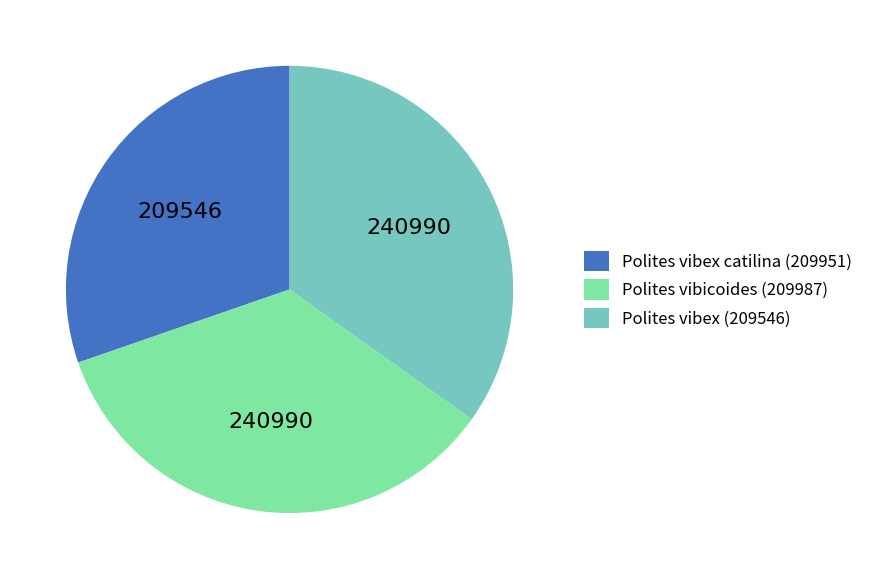

Does any single category account for the majority?

No